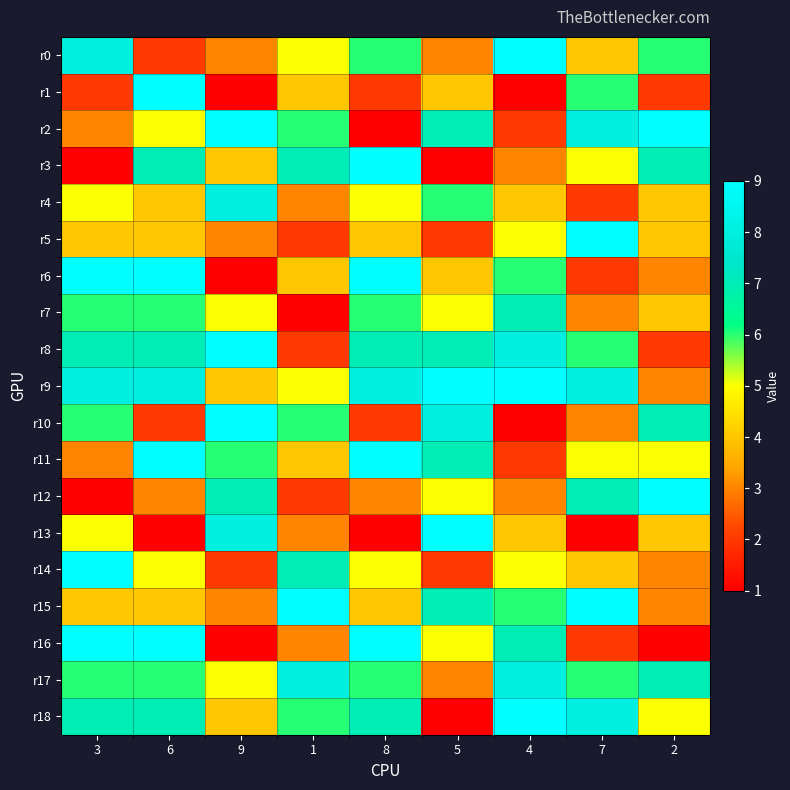

At which category does the chart reach its minimum across all series?

9